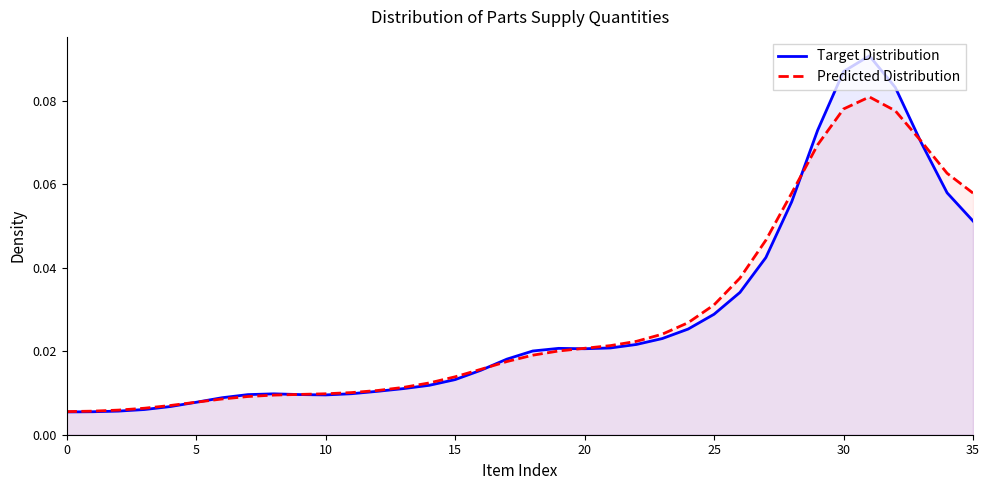

At which category does Target Distribution reach its first local valley?

10